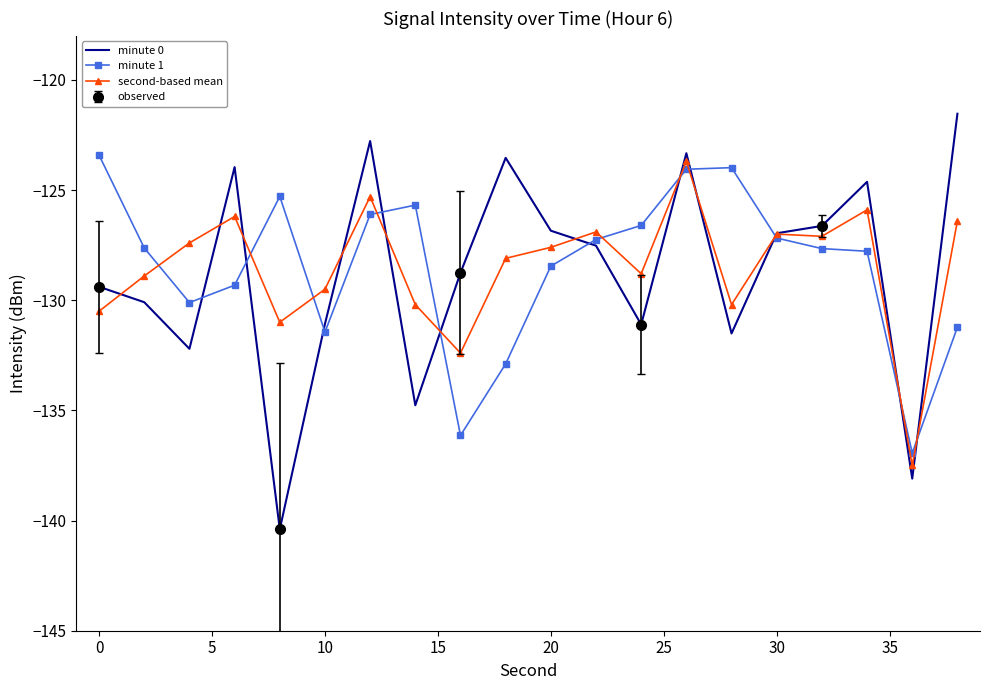

What is the lowest value of the second-based mean series?

-137.5